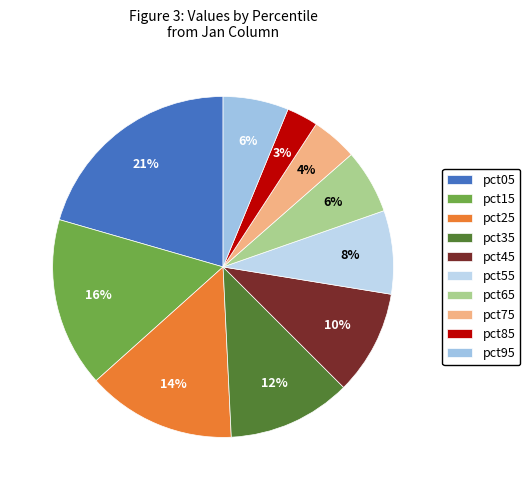

True or false: pct75 accounts for 1% of the total.

False